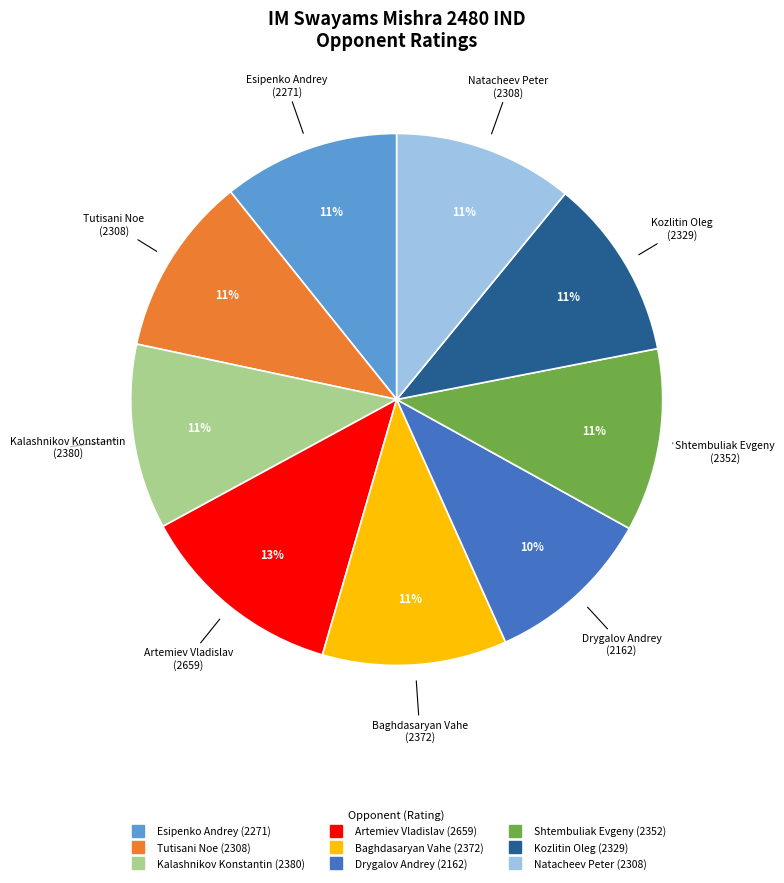

To the nearest percent, what is the difference between the Artemiev Vladislav and Esipenko Andrey slice percentages?

2%